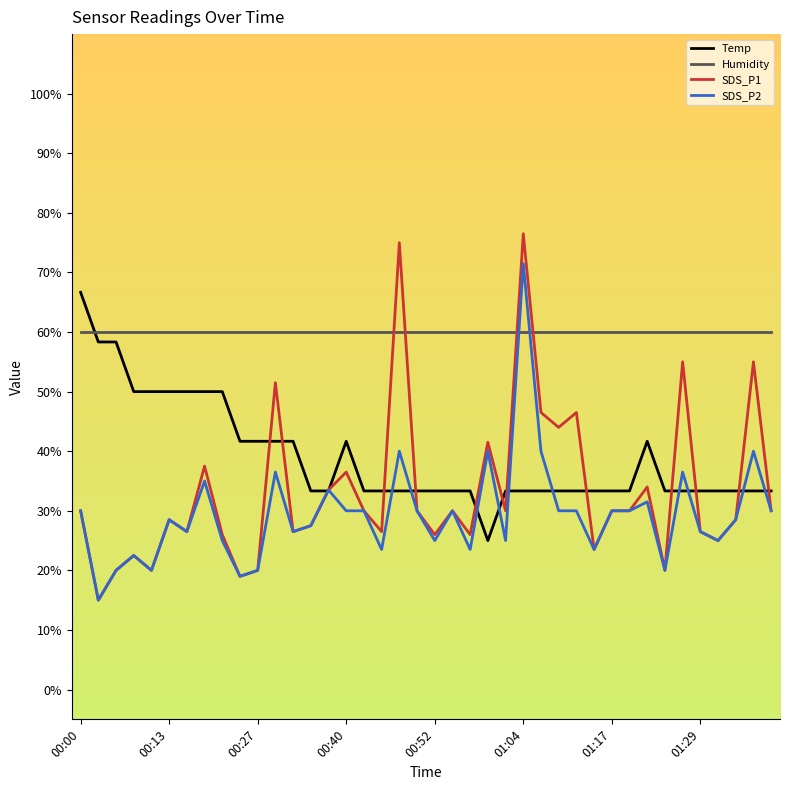

What are all the series names shown in the legend?

Temp, Humidity, SDS_P1, SDS_P2